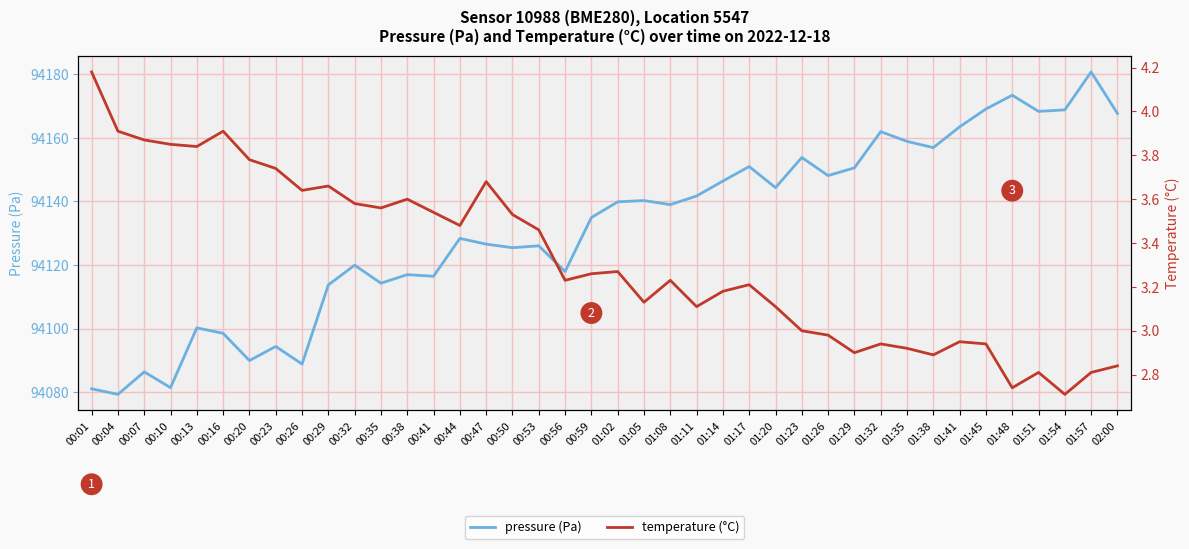

Rank the series at 01:57 from lowest to highest value.

temperature (°C), pressure (Pa)